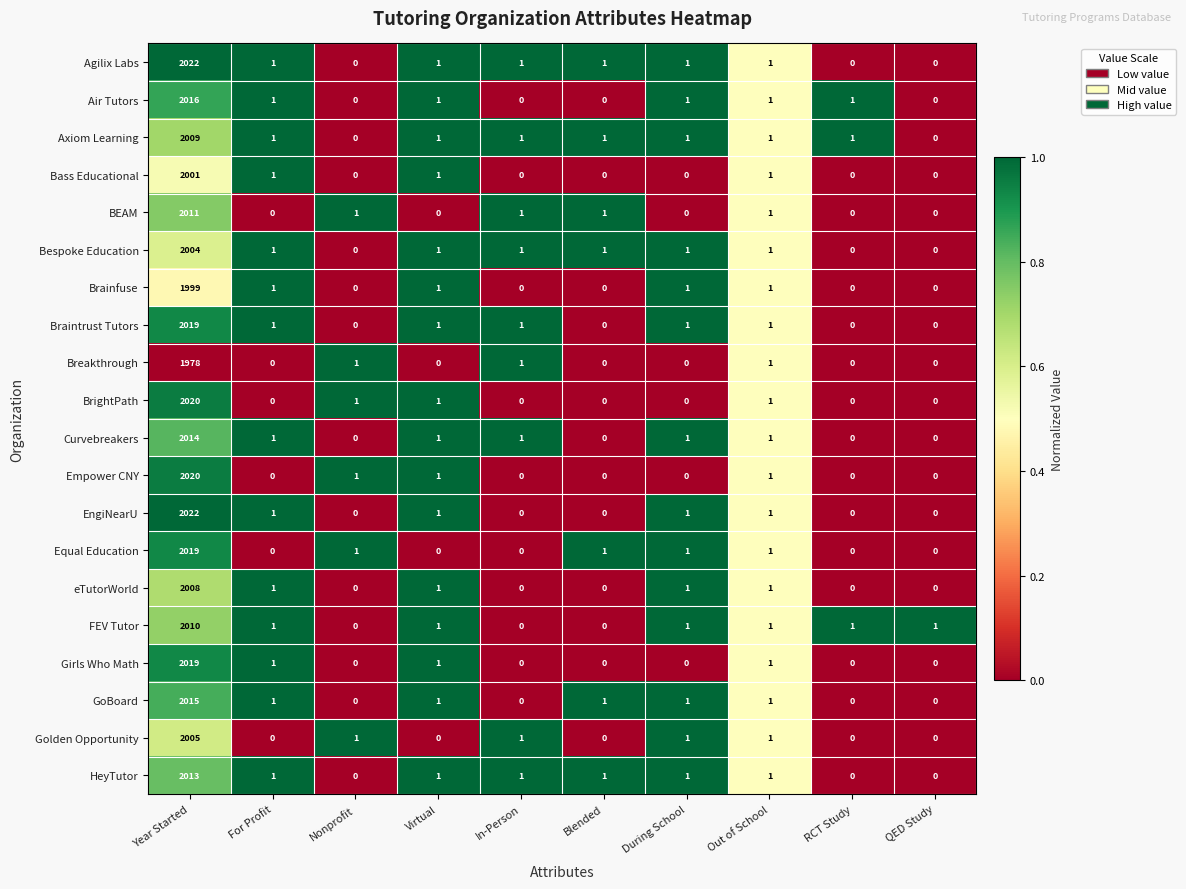

The value of Bass Educational at RCT Study is 1012. True or false?

False